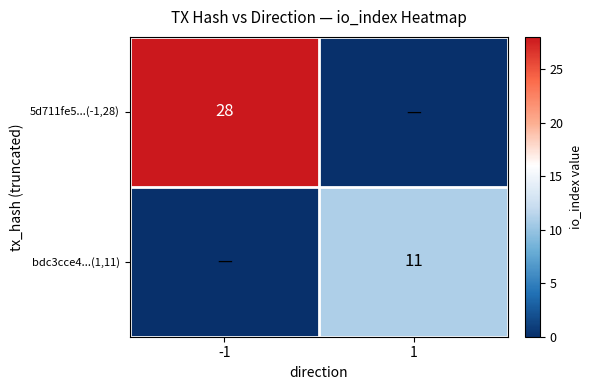

Count the bdc3cce4...(1,11) values in the range 0 to 11.

2